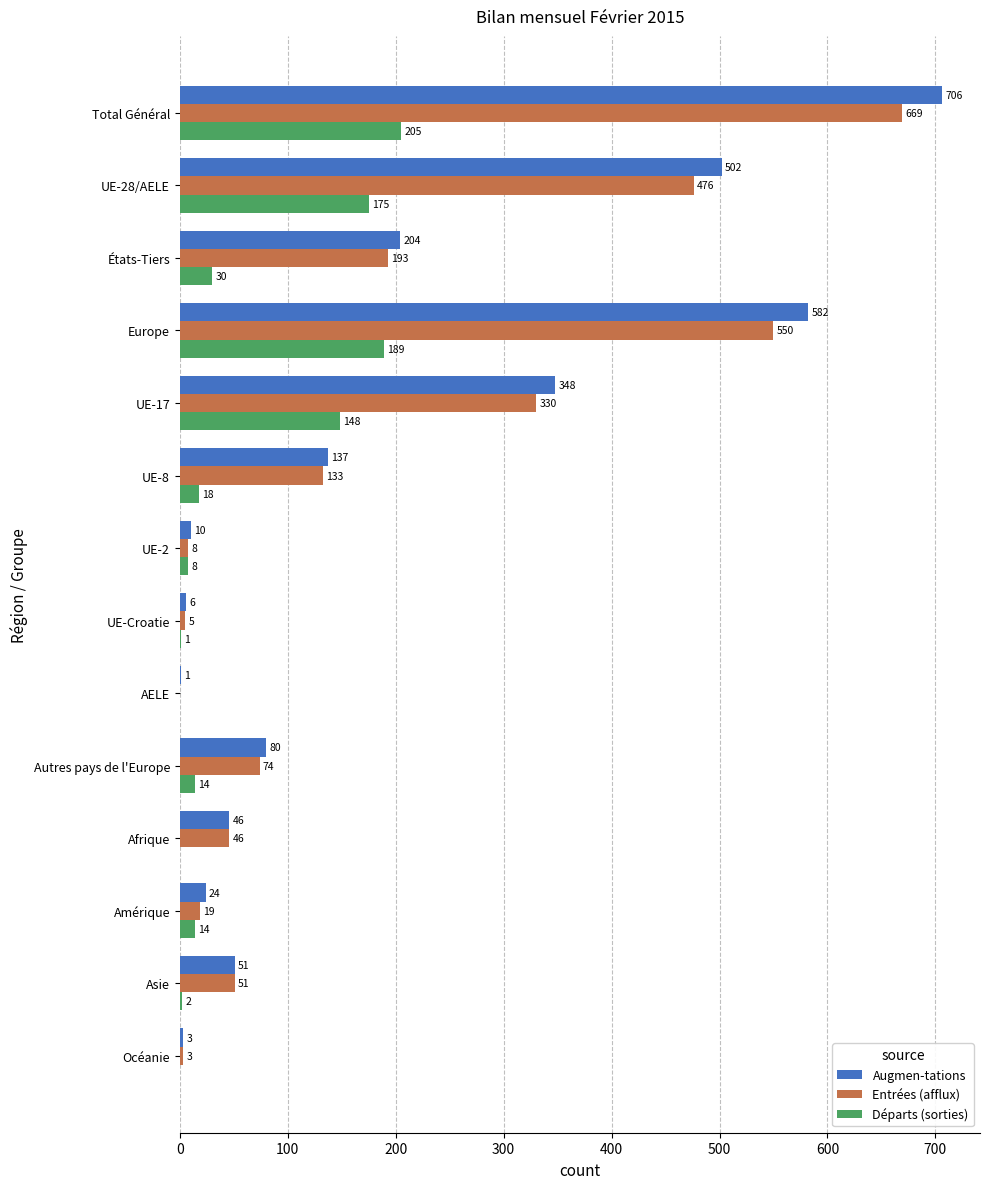

Is it true that Départs (sorties) equals 148 at UE-17?

True